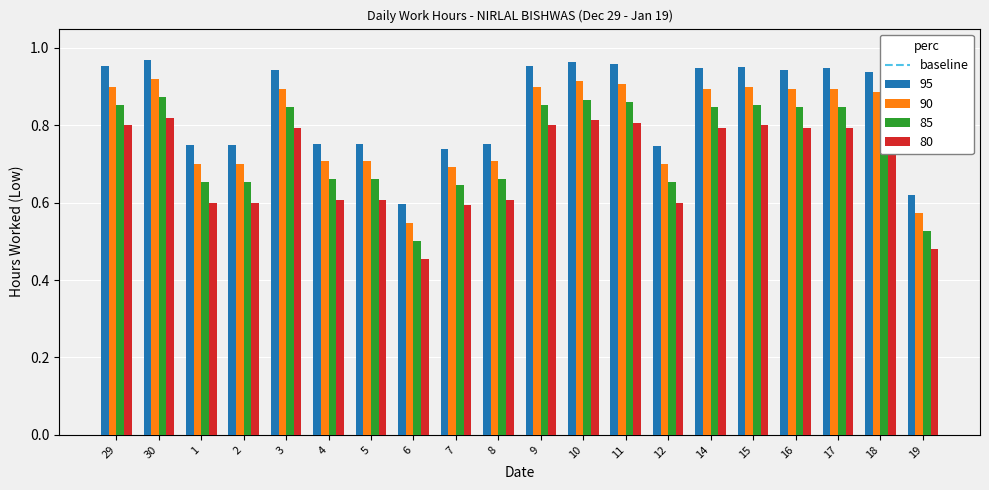

Which category has the lowest value across all series?

6